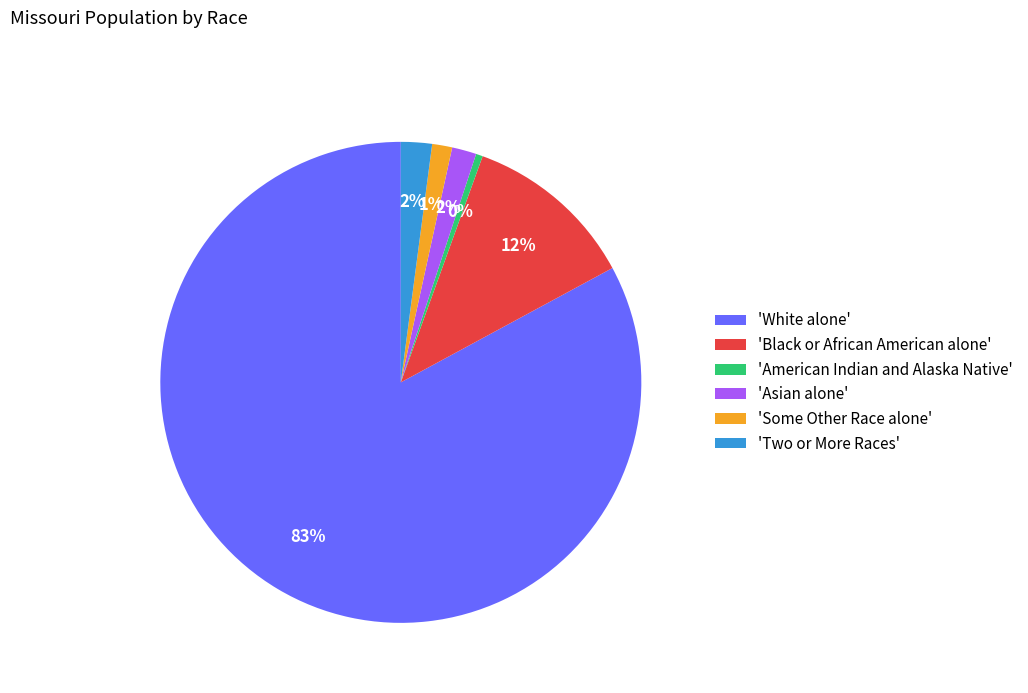

To the nearest percent, what is the average slice percentage?

17%